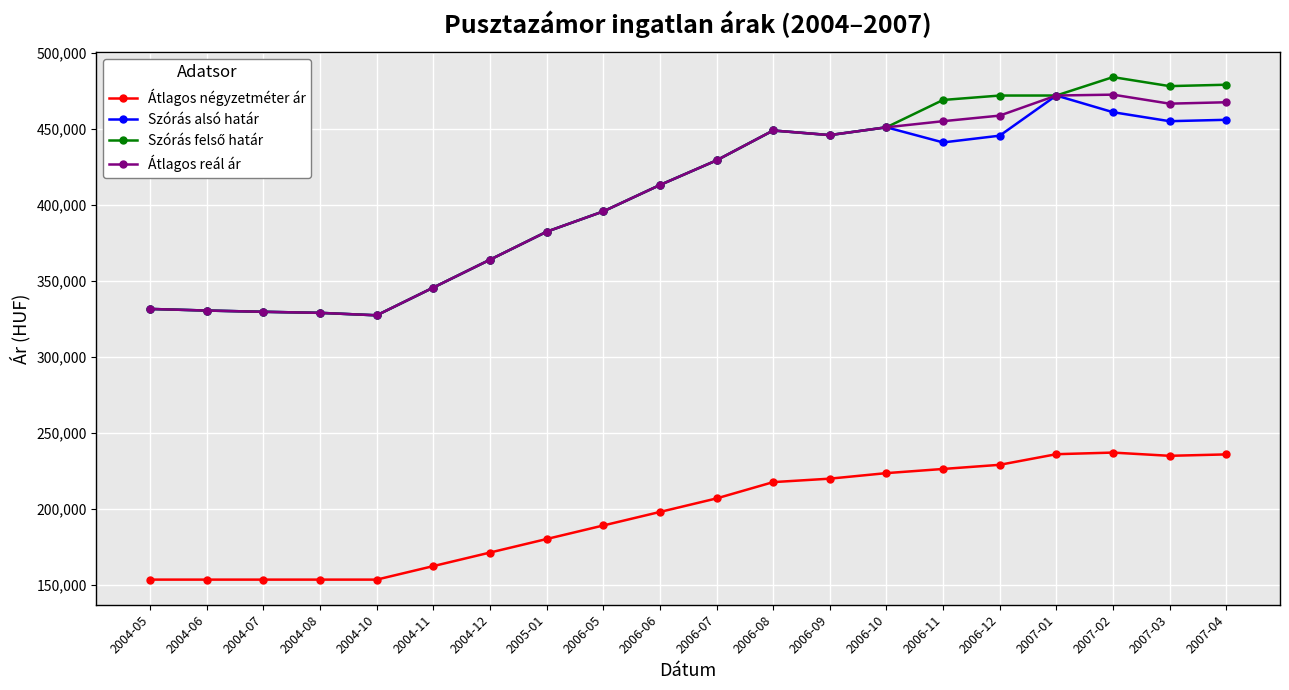

What is the minimum value shown in the chart?

153333